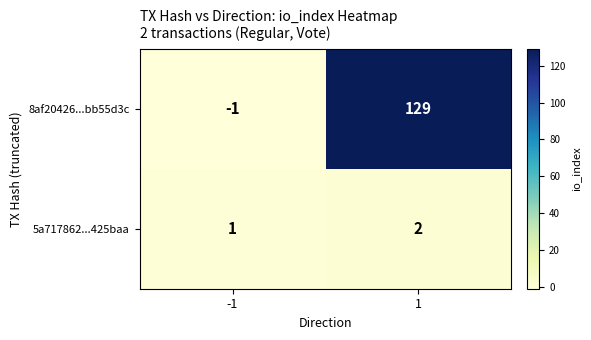

Which series has the widest spread of values?

8af20426...bb55d3c